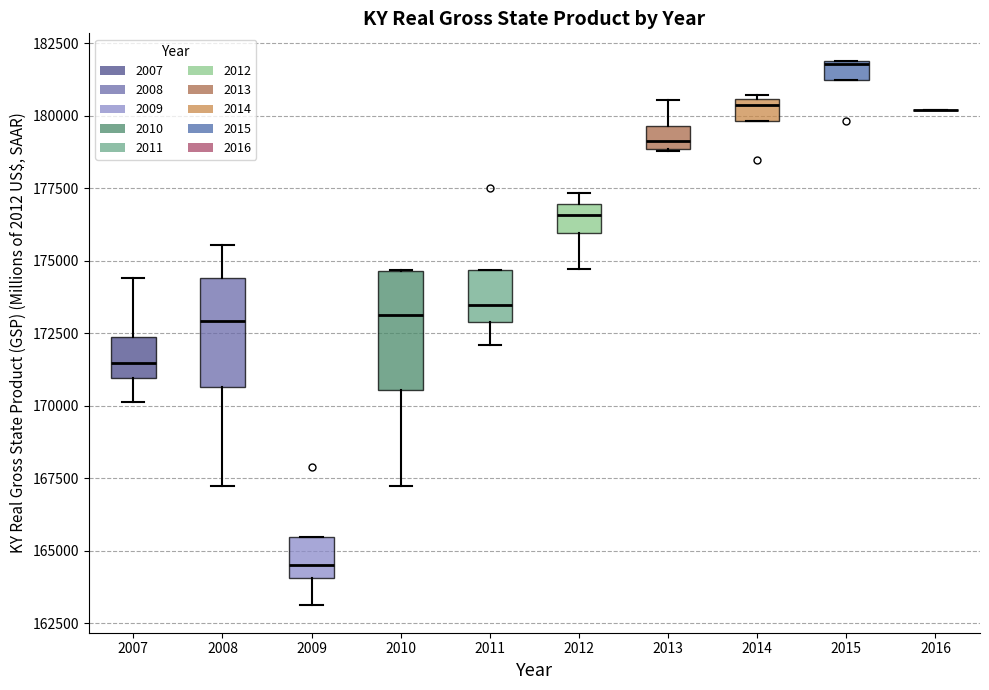

Where does the lower whisker of the box at x = 2012 end on the y-axis? The values are not printed on the chart, so give them approximately, as read against the axis.

174500